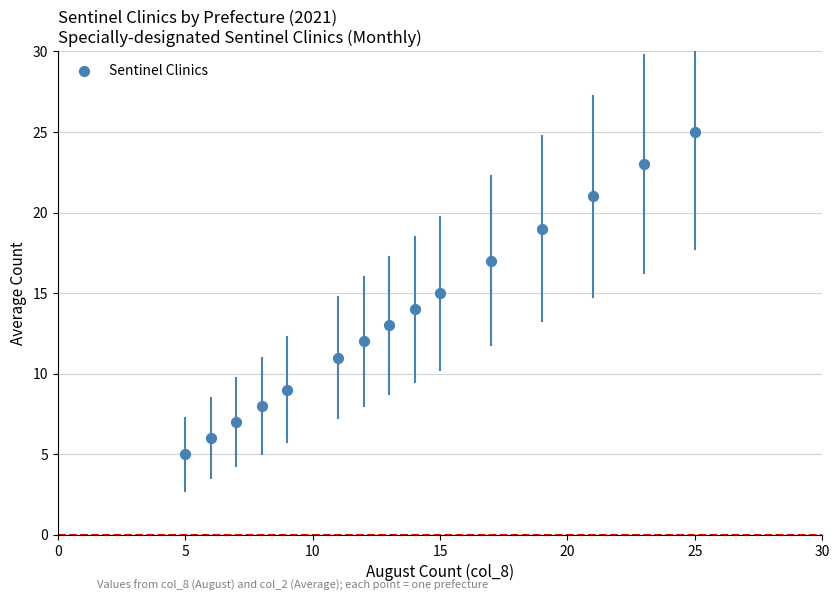

What is the range of X values (max minus min)?

20